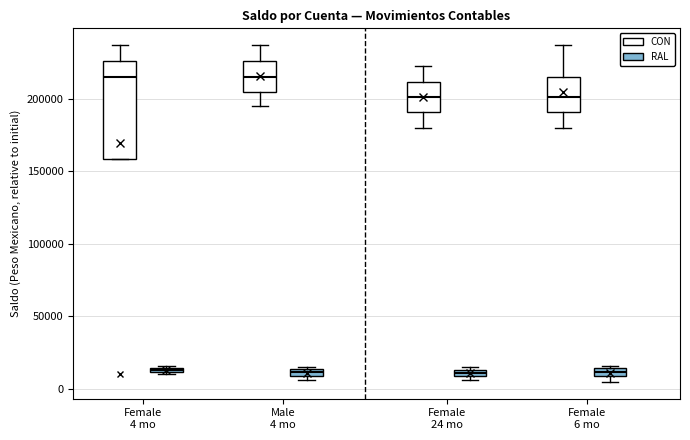

Where does the median line of the box for Female 24 mo (CON) sit on the y-axis? The values are not printed on the chart, so give them approximately, as read against the axis.

200000